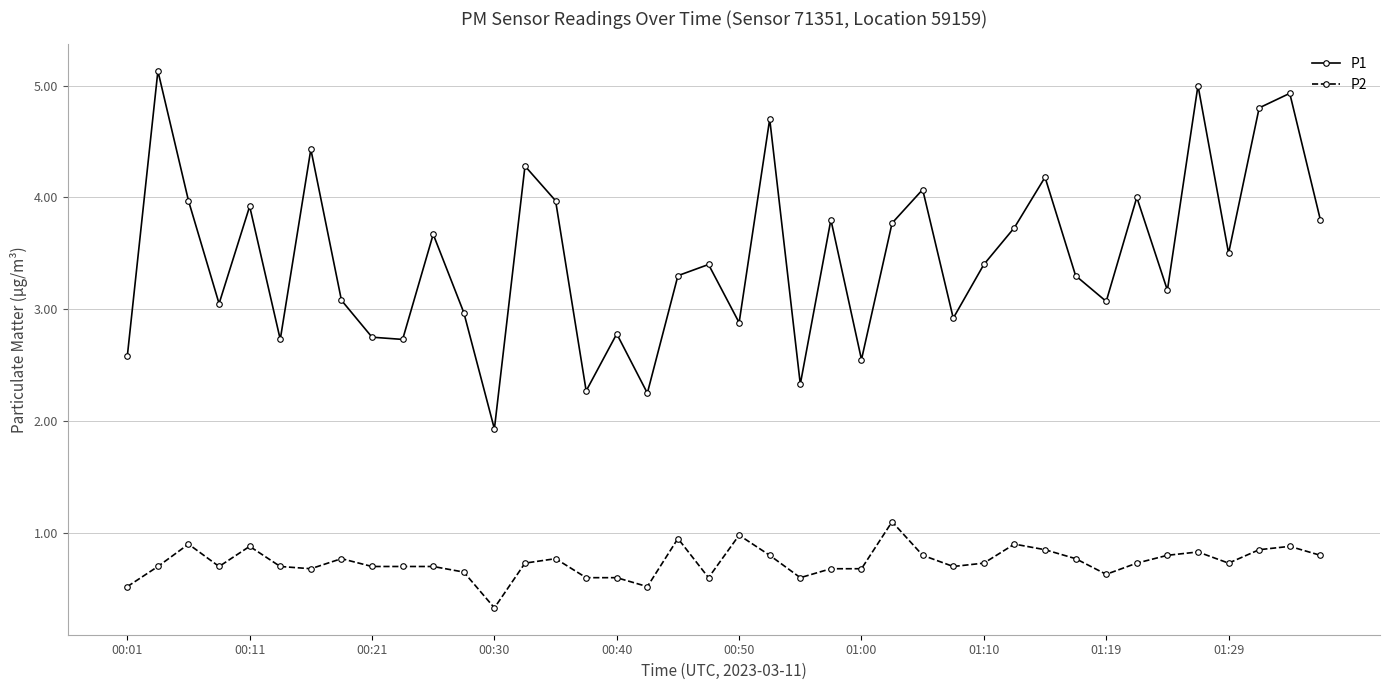

What is the greatest value displayed?

5.1